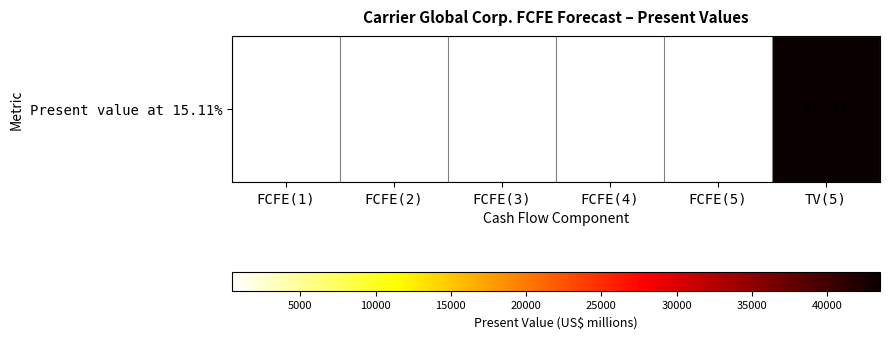

List the labels in order of value, smallest first.

FCFE(1), FCFE(2), FCFE(3), FCFE(5), FCFE(4), TV(5)